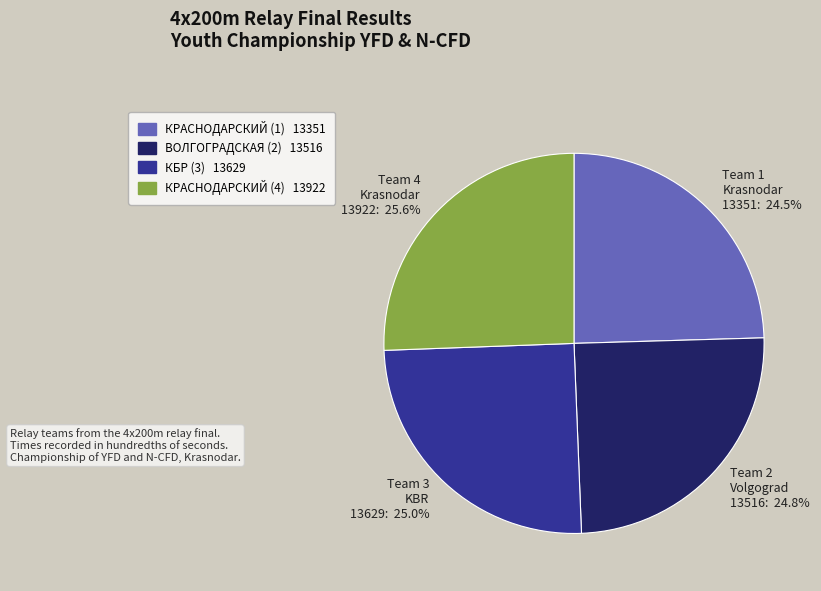

Does any single category account for the majority?

No